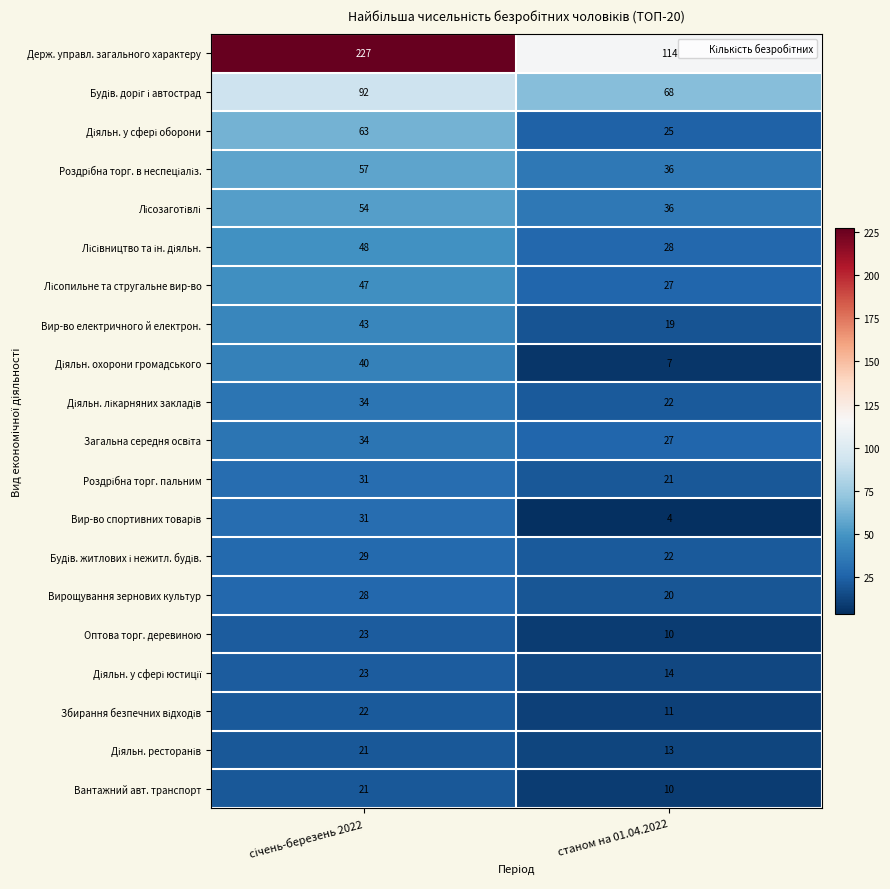

Which series has the largest total across all categories?

Держ. управл. загального характеру